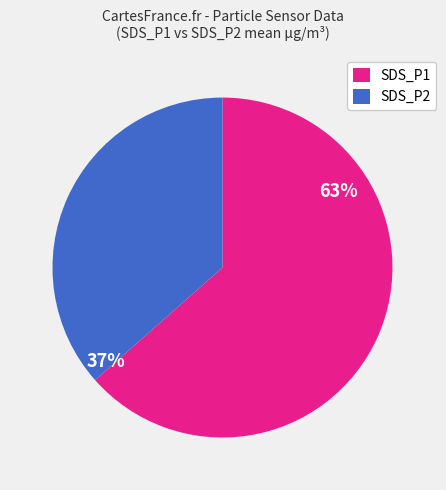

What percentage is the SDS_P1 slice, to the nearest percent?

63%